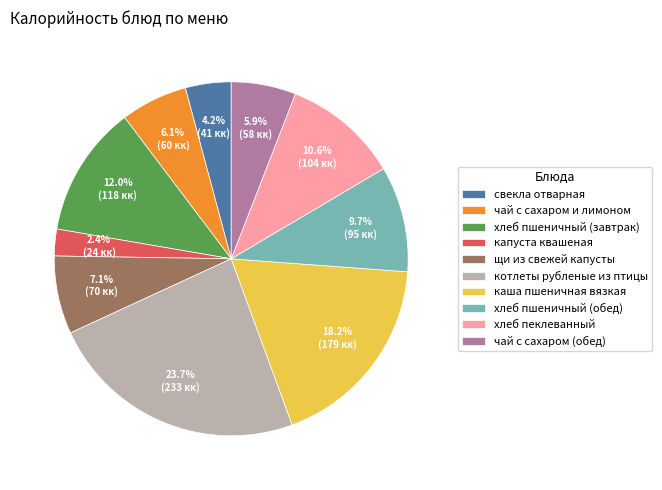

Approximately how many times larger is the value at хлеб пеклеванный compared to хлеб пшеничный (завтрак)?

0.9